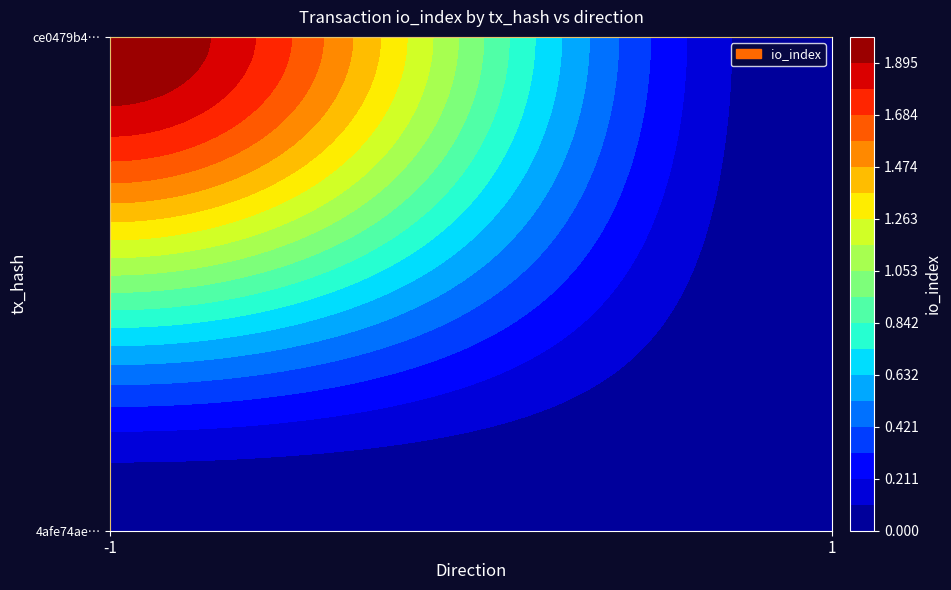

Reading left to right, list all the values displayed in this chart.

4afe74ae09e4c26942dbb0eba0f6b0aba870df8: -1	0
ce0479b47ee5ac674a99dc2f0fd25e6c544eb6c: 1	2